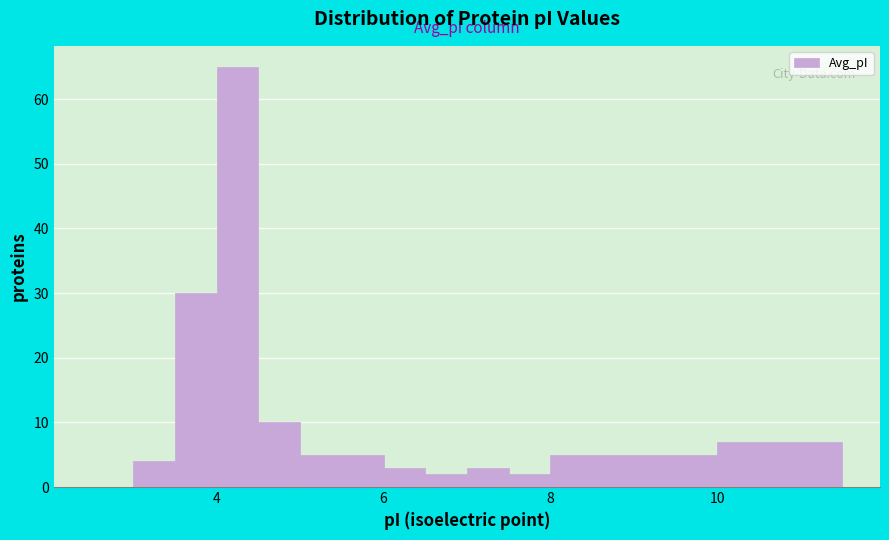

Around what value on the x-axis is the tallest bar? Give the approximate position of its centre, as read against the axis.

4.2